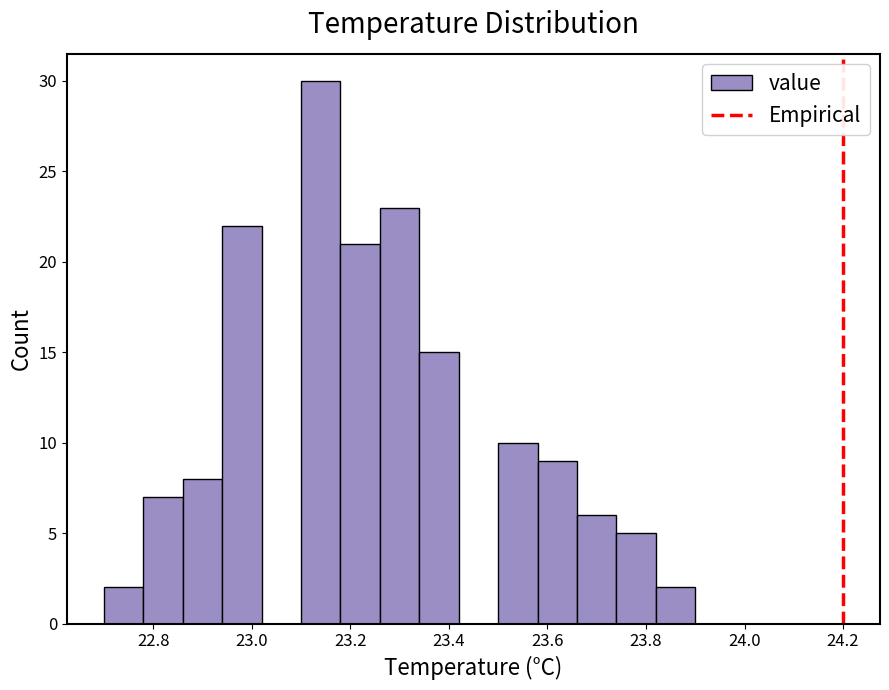

Reading left to right, list every bar in this chart as the range it spans on the x-axis followed by its height. The values are not printed on the chart, so give them approximately, as read against the axis.

22.70 to 22.78: 2
22.78 to 22.86: 7
22.86 to 22.94: 8
22.94 to 23.02: 22
23.02 to 23.10: 0
23.10 to 23.18: 30
23.18 to 23.26: 21
23.26 to 23.34: 23
23.34 to 23.42: 15
23.42 to 23.50: 0
23.50 to 23.58: 10
23.58 to 23.66: 9
23.66 to 23.74: 6
23.74 to 23.82: 5
23.82 to 23.90: 2